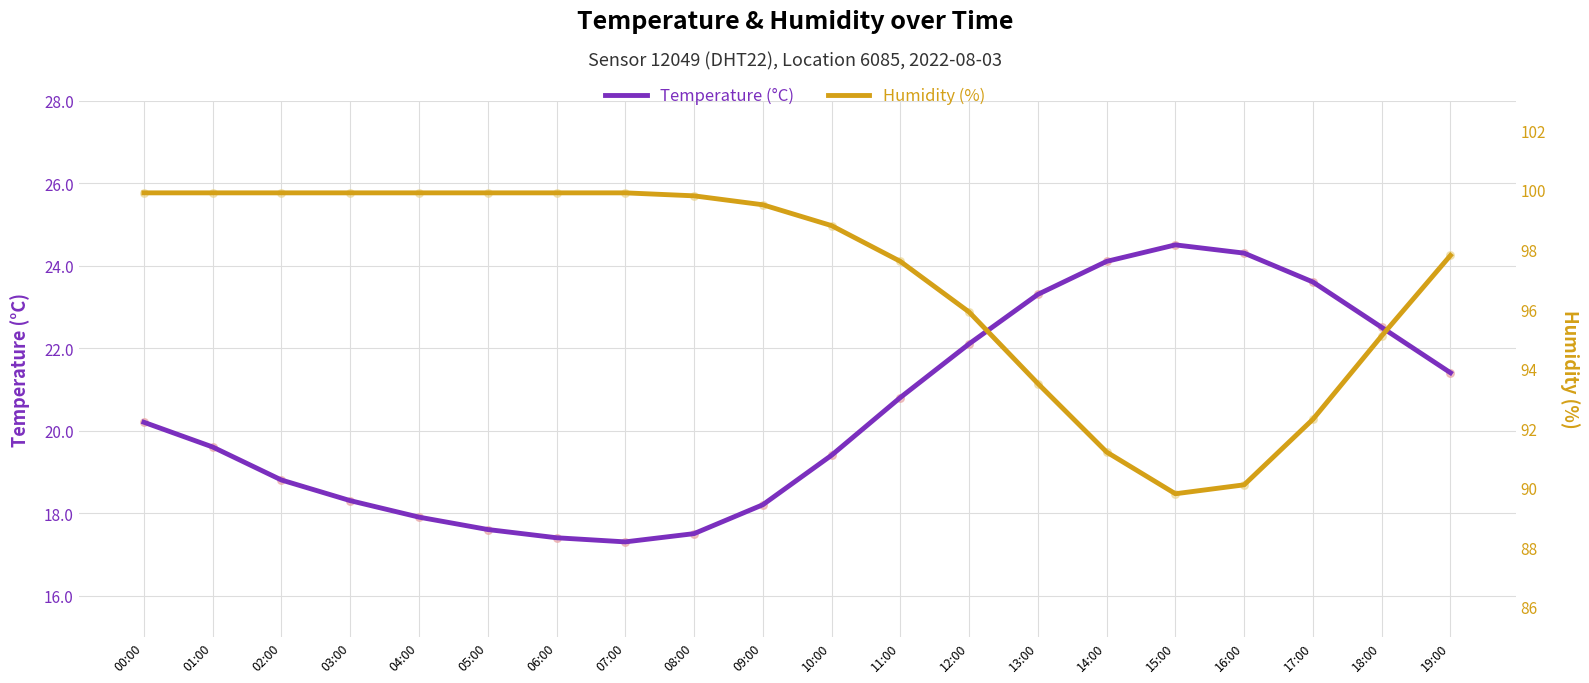

What are all the series names shown in the legend?

temperature, humidity